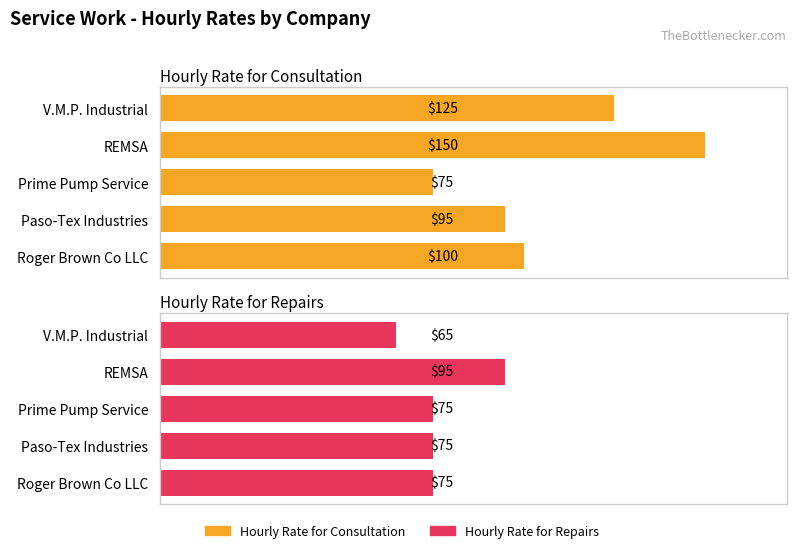

The Hourly Rate for Repairs series shows 75 at 2. True or false?

True